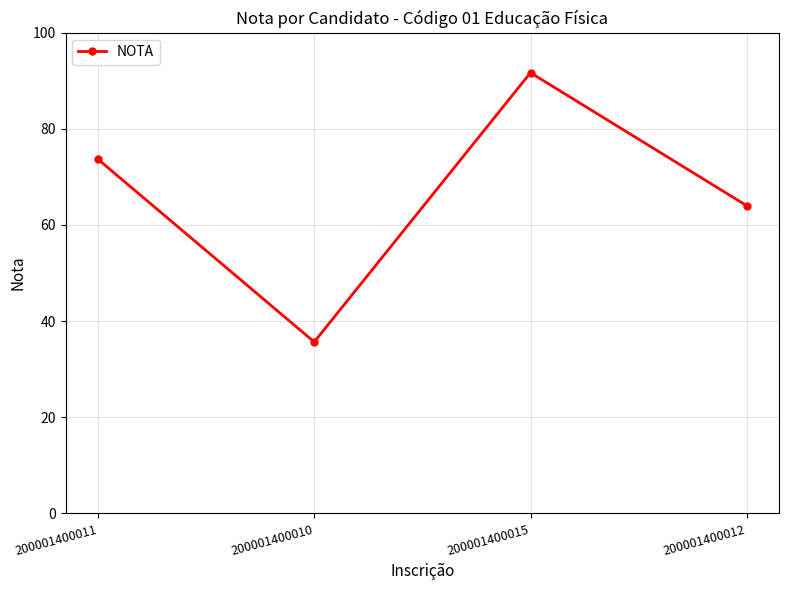

Is it true that the value at 200001400015 is 91.7?

True